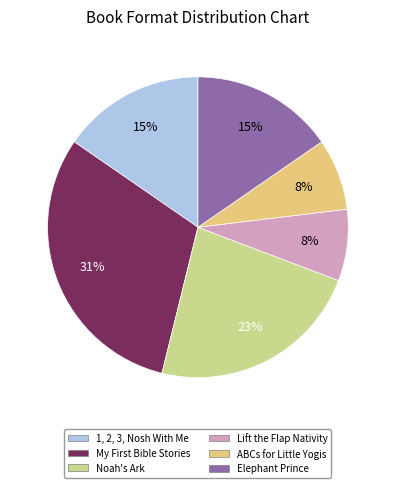

To the nearest percent, what is the difference between the largest and smallest slice percentages?

23%